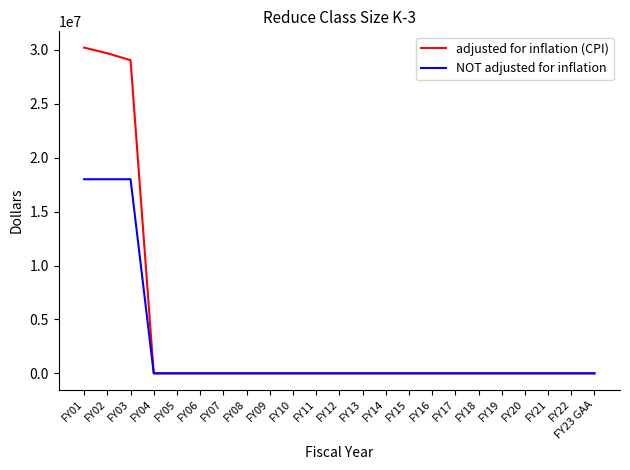

Which series has the largest total across all categories?

adjusted for inflation (CPI)